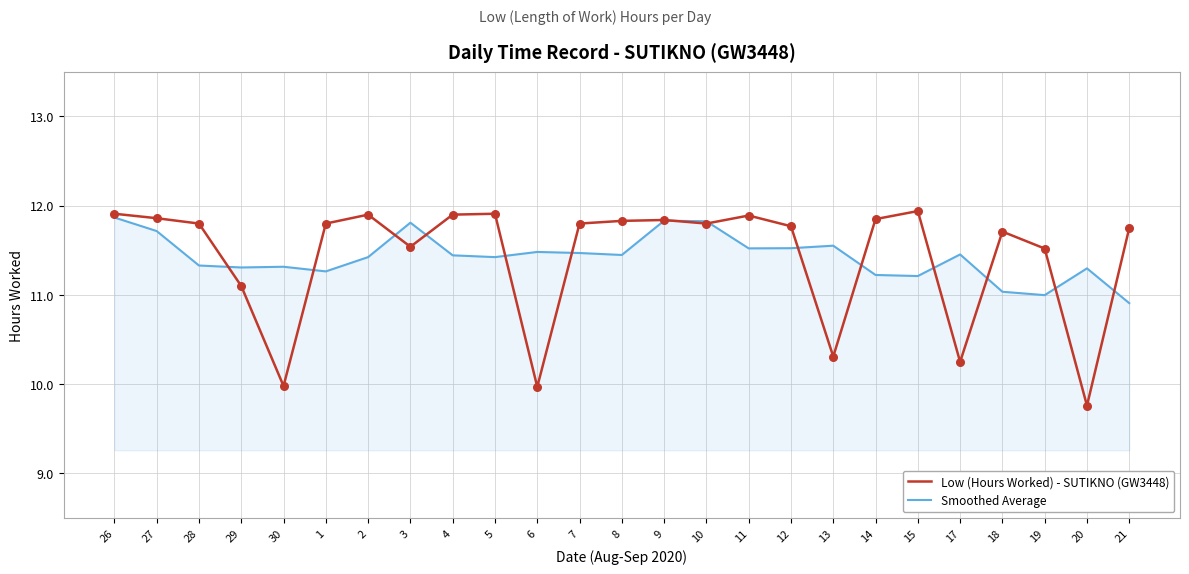

What is the total value across all series at 27?

23.6